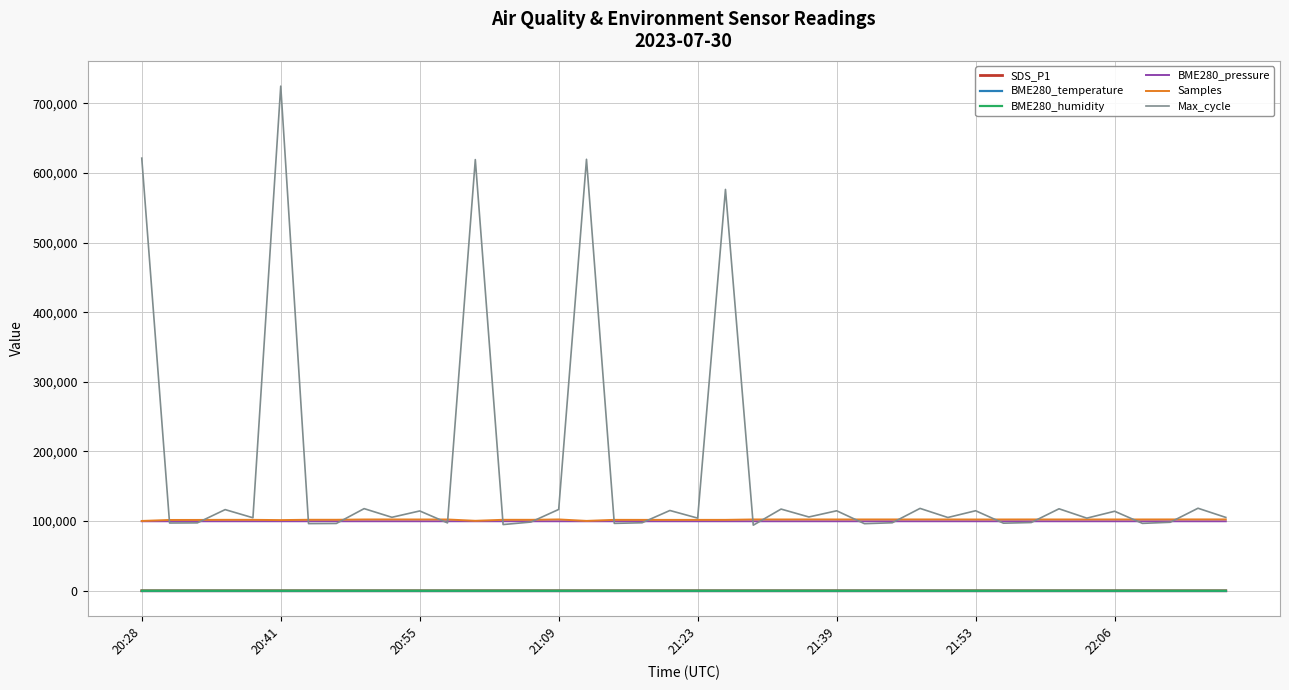

True or false: BME280_humidity and BME280_pressure intersect in this chart.

False